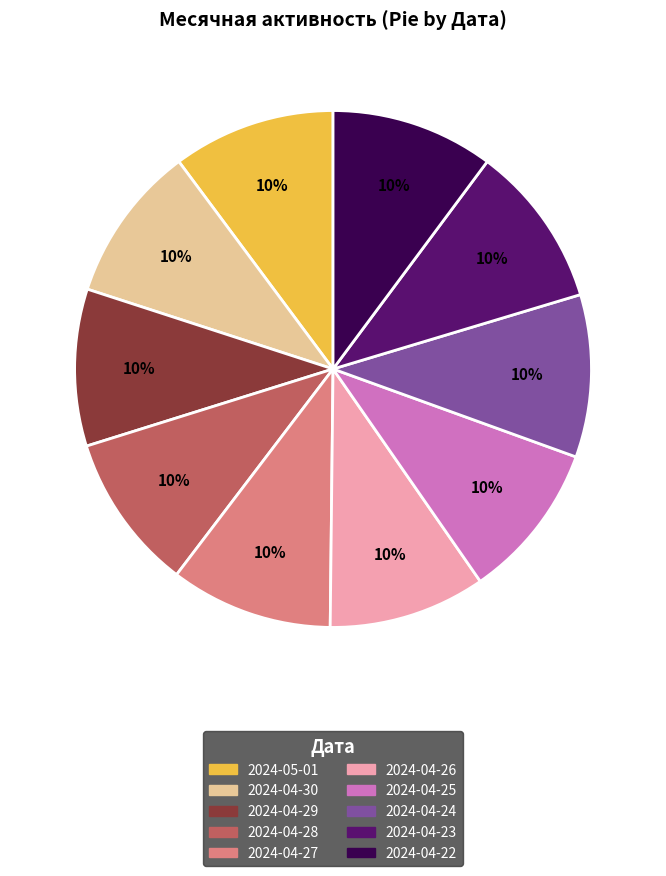

True or false: 2024-04-26 accounts for 10% of the total.

True